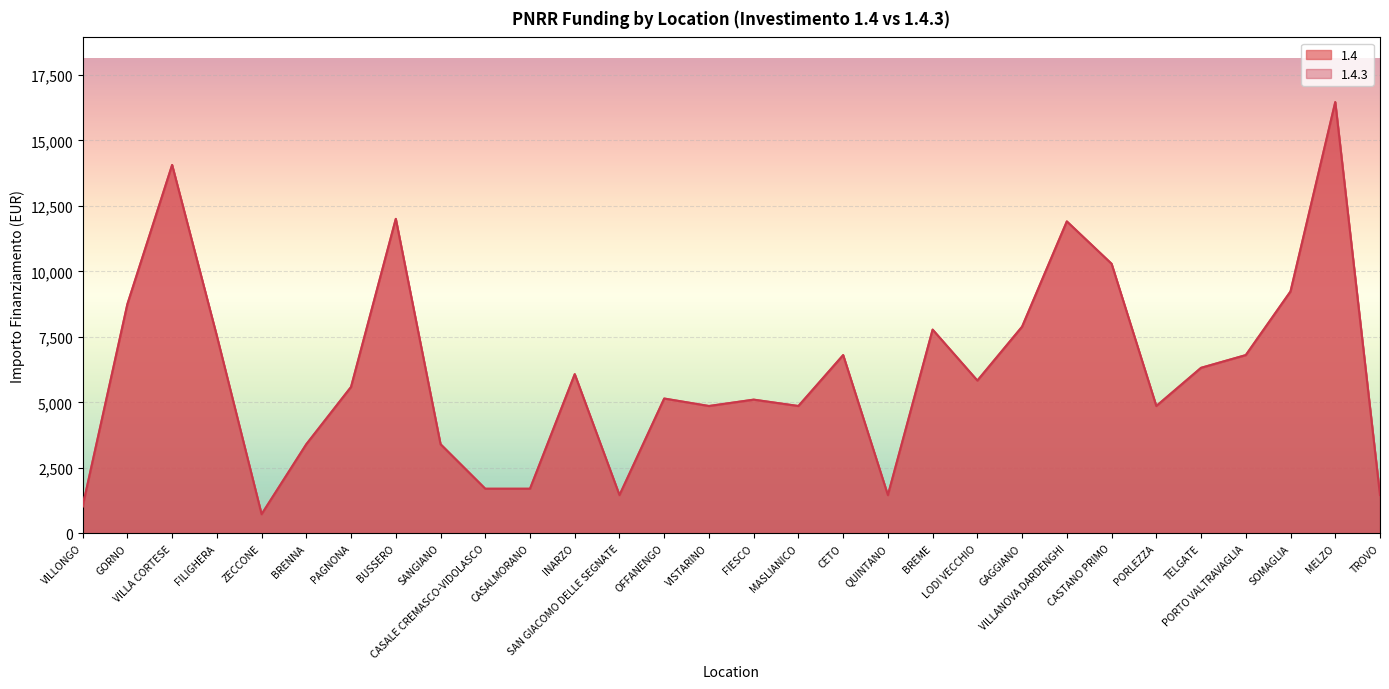

Reading left to right, what are all the values shown in this chart?

1.4: 1029	8748	14063	7533	729	3402	5589	12005	3402	1701	1701	6075	1458	5145	4860	5103	4860	6804	1458	7776	5831	7889	11907	10290	4860	6318	6804	9234	16464	1458
1.4.3: 1029	8748	14063	7533	729	3402	5589	12005	3402	1701	1701	6075	1458	5145	4860	5103	4860	6804	1458	7776	5831	7889	11907	10290	4860	6318	6804	9234	16464	1458